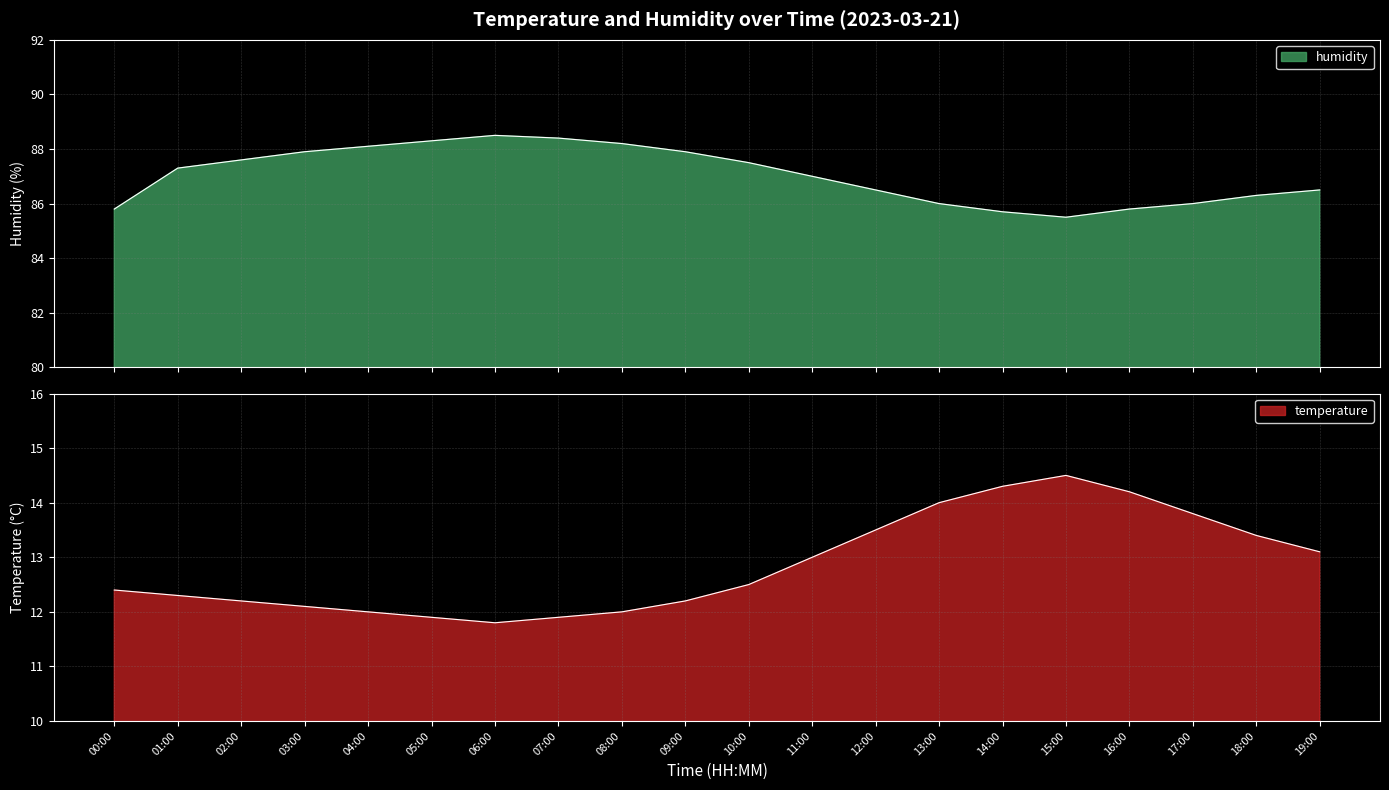

What is the sum of the temperature values at 02:00 and 00:00?

24.6